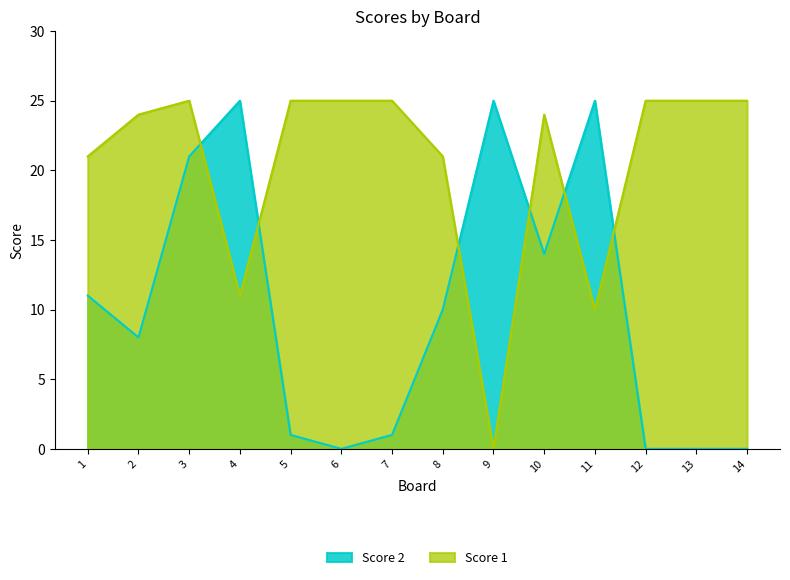

What is the difference between the second highest and minimum values in the Score 2 series?

25